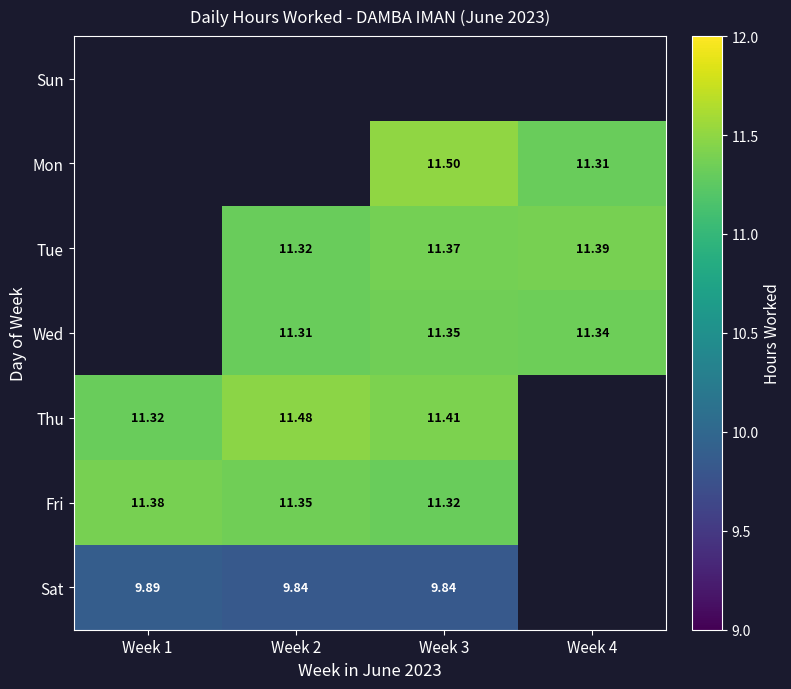

Is the value of Sat at Week 3 greater than the value of Mon at Week 3?

No